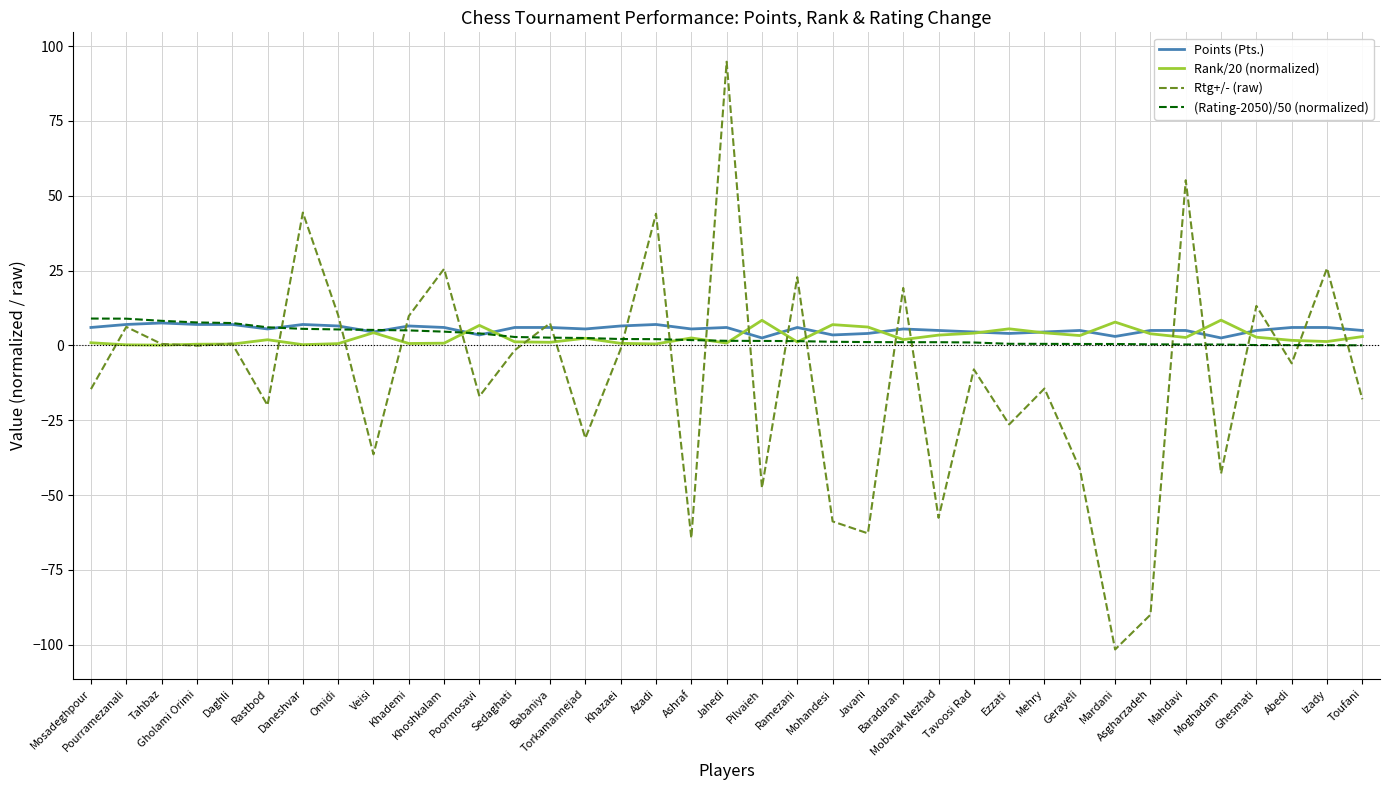

What is the sum of all Points (Pts.) values?

198.5